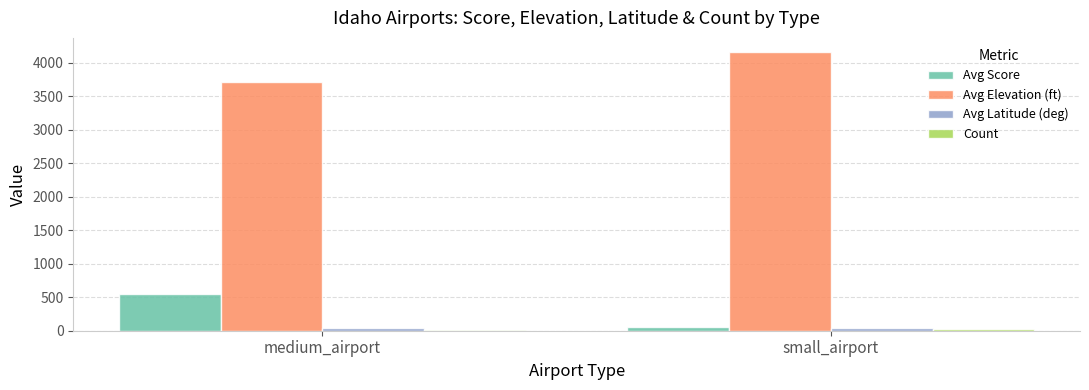

Which series has the largest total across all categories?

Avg Elevation (ft)